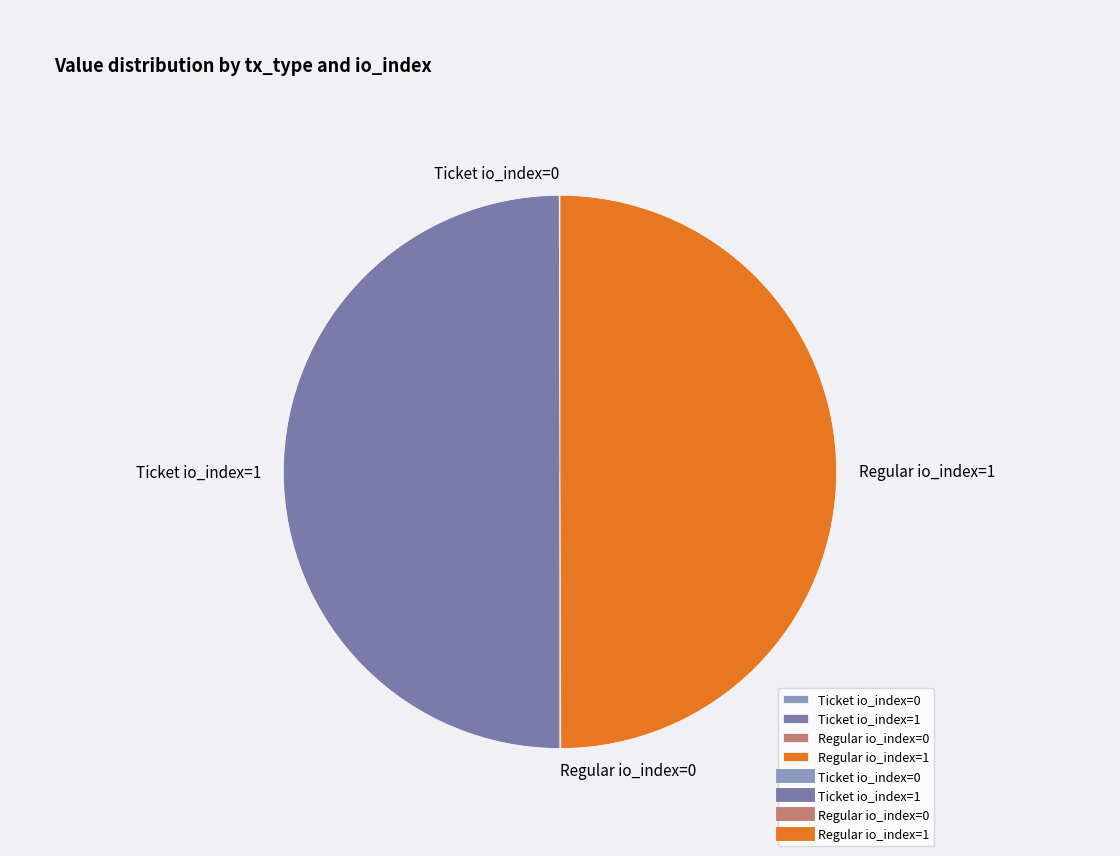

Is it true that Regular io_index=1 is 40% of the pie?

False